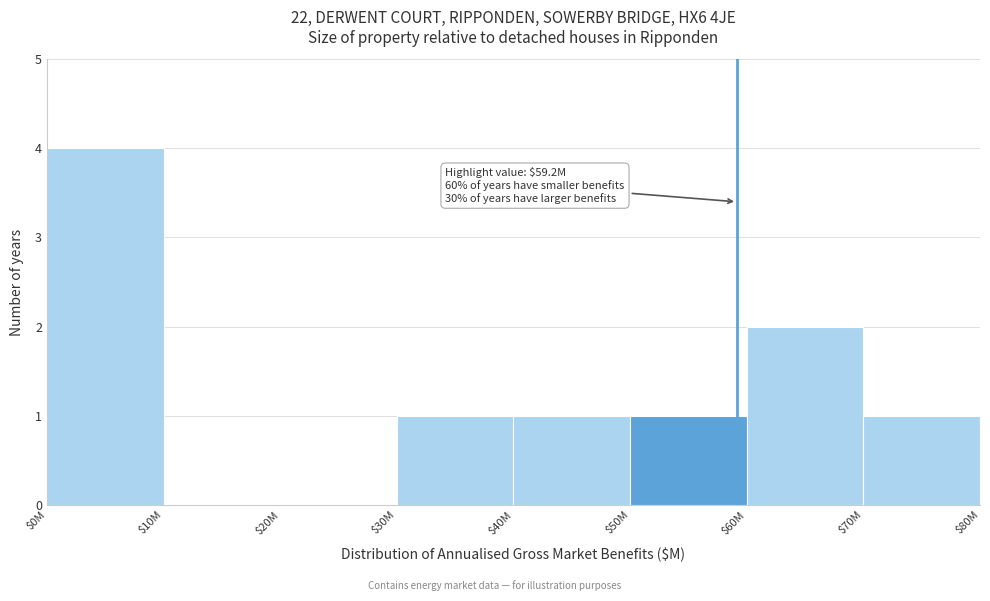

What is the greatest value displayed?

4